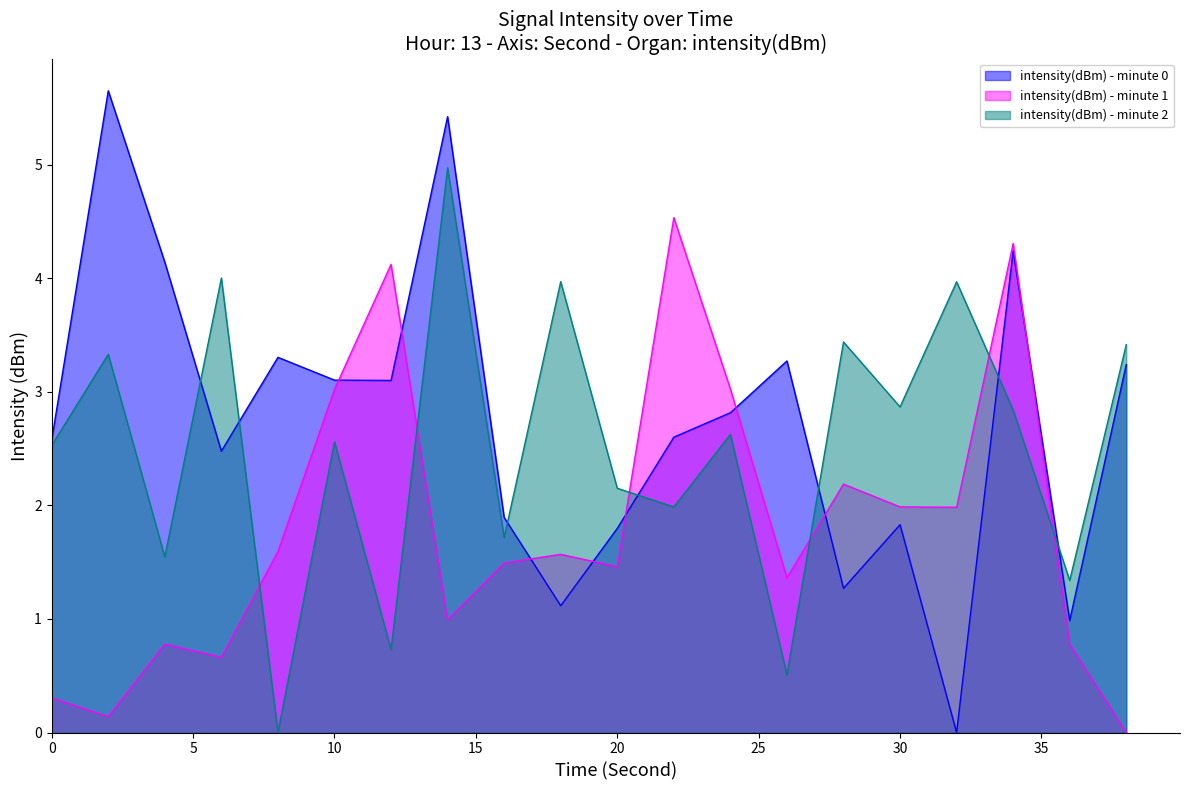

Which series ends up on top after the final intersection of intensity(dBm) - minute 1 and intensity(dBm) - minute 2?

intensity(dBm) - minute 2